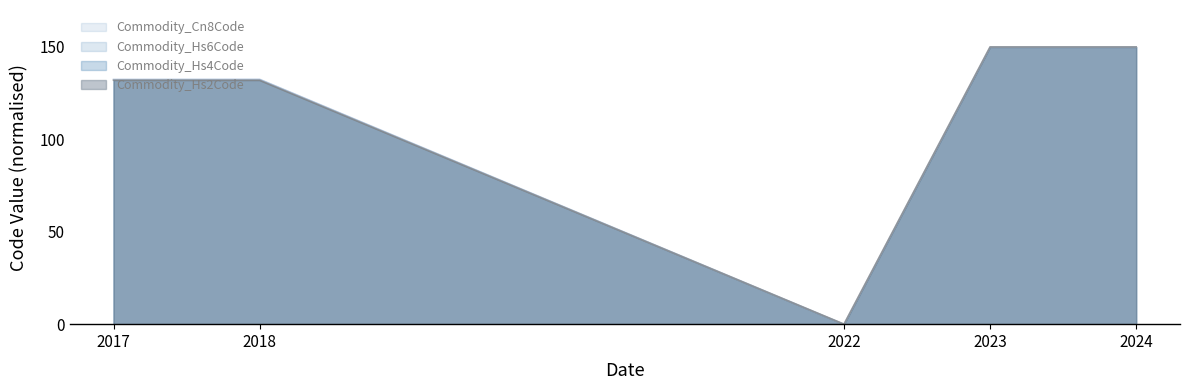

What is the maximum value for Commodity_Hs4Code?

150.0